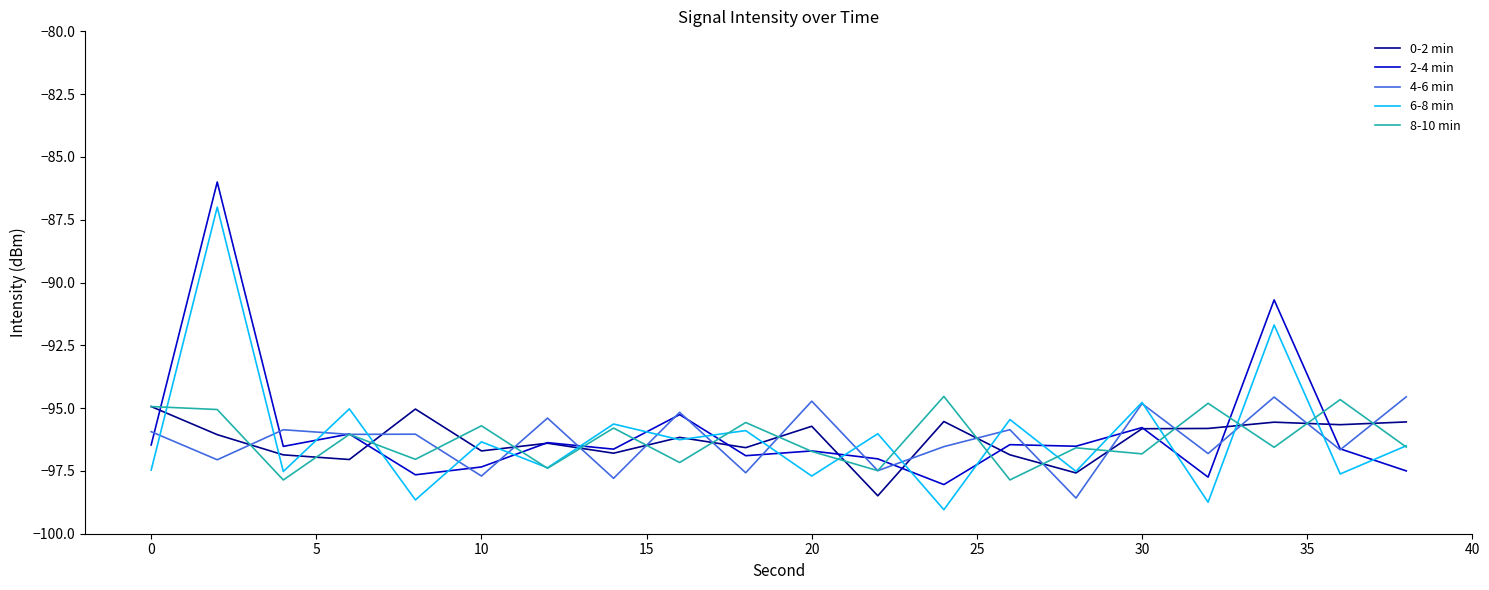

What is the smallest value displayed?

-99.0